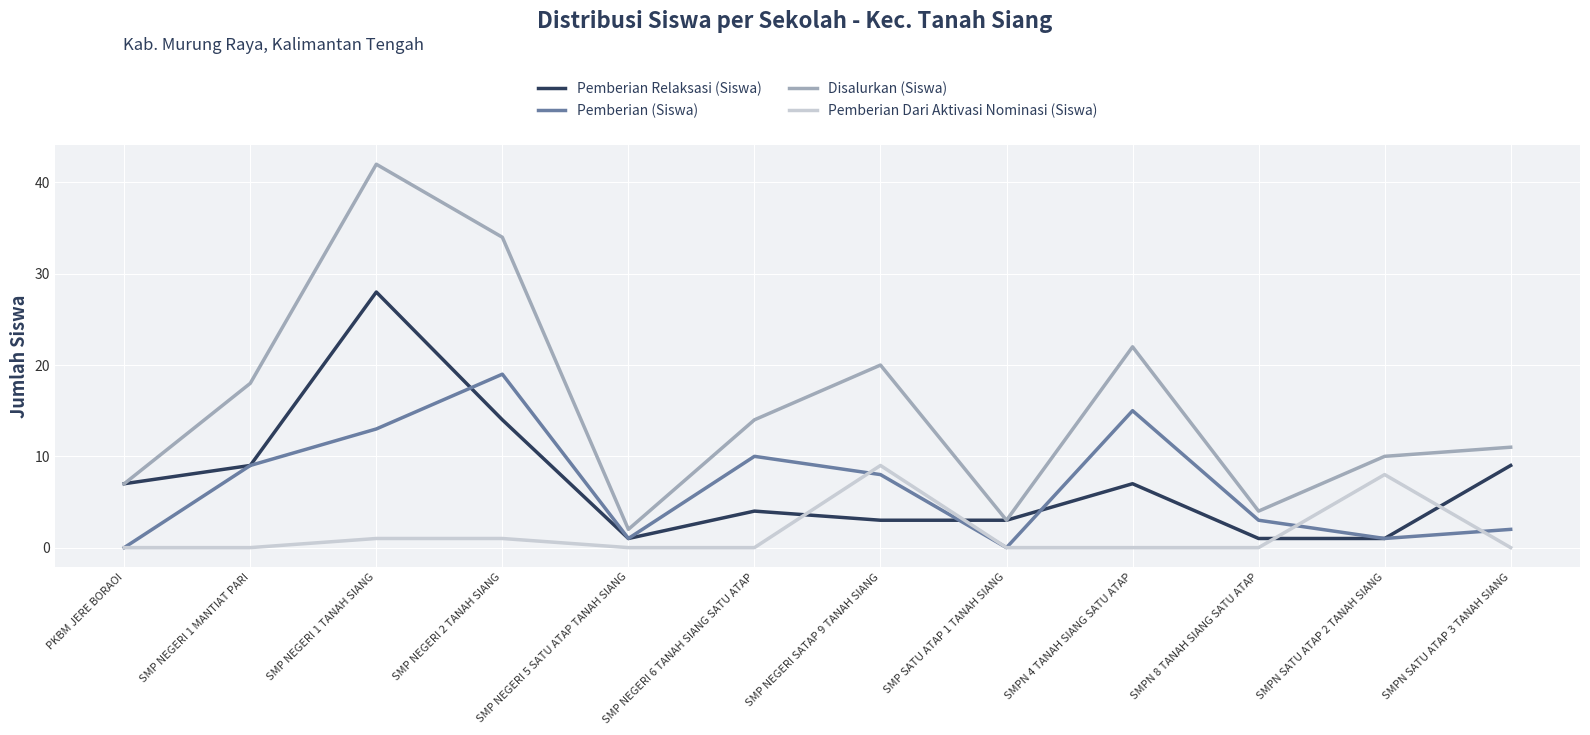

What position from the left is SMP NEGERI 2 TANAH SIANG?

4